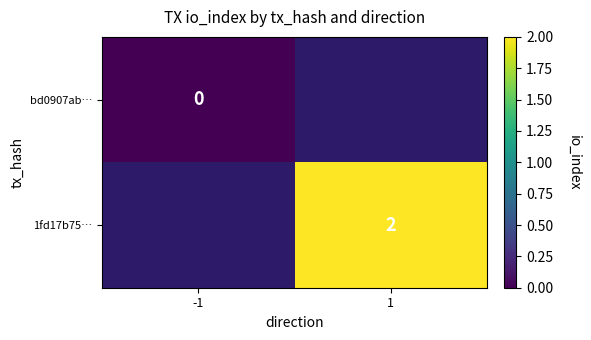

Which label corresponds to the largest value in the chart?

1